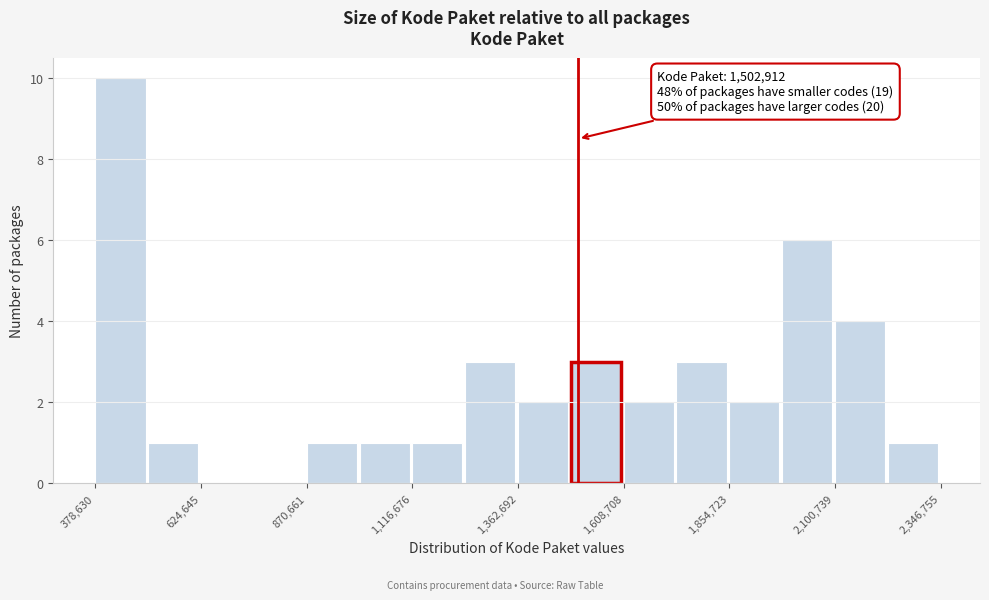

Around what value on the x-axis is the tallest bar? Give the approximate position of its centre, as read against the axis.

450000